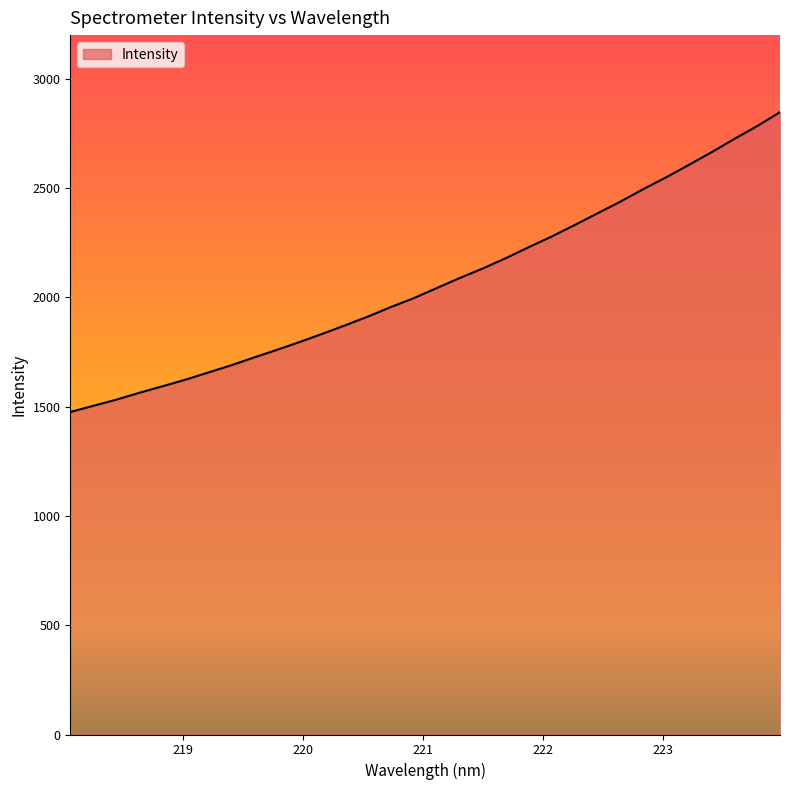

What is the difference between the maximum and minimum values?

1371.9